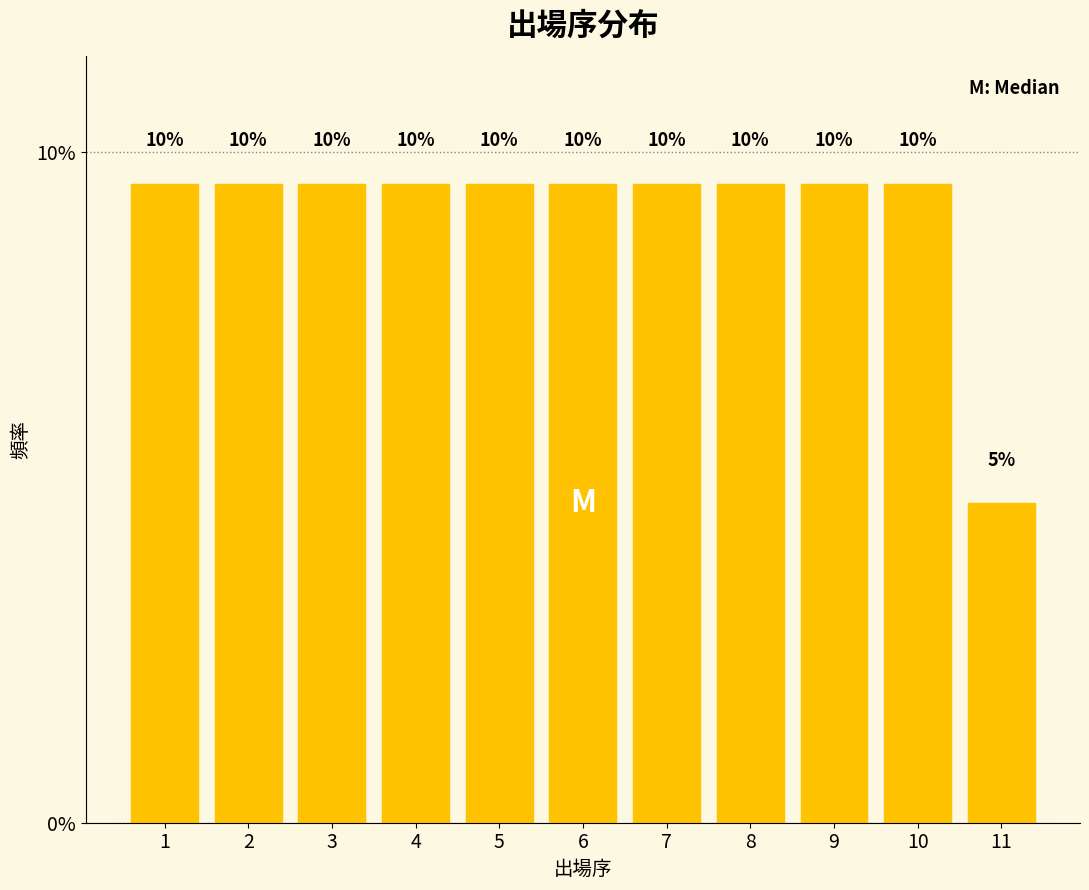

Does the chart contain any negative values?

No